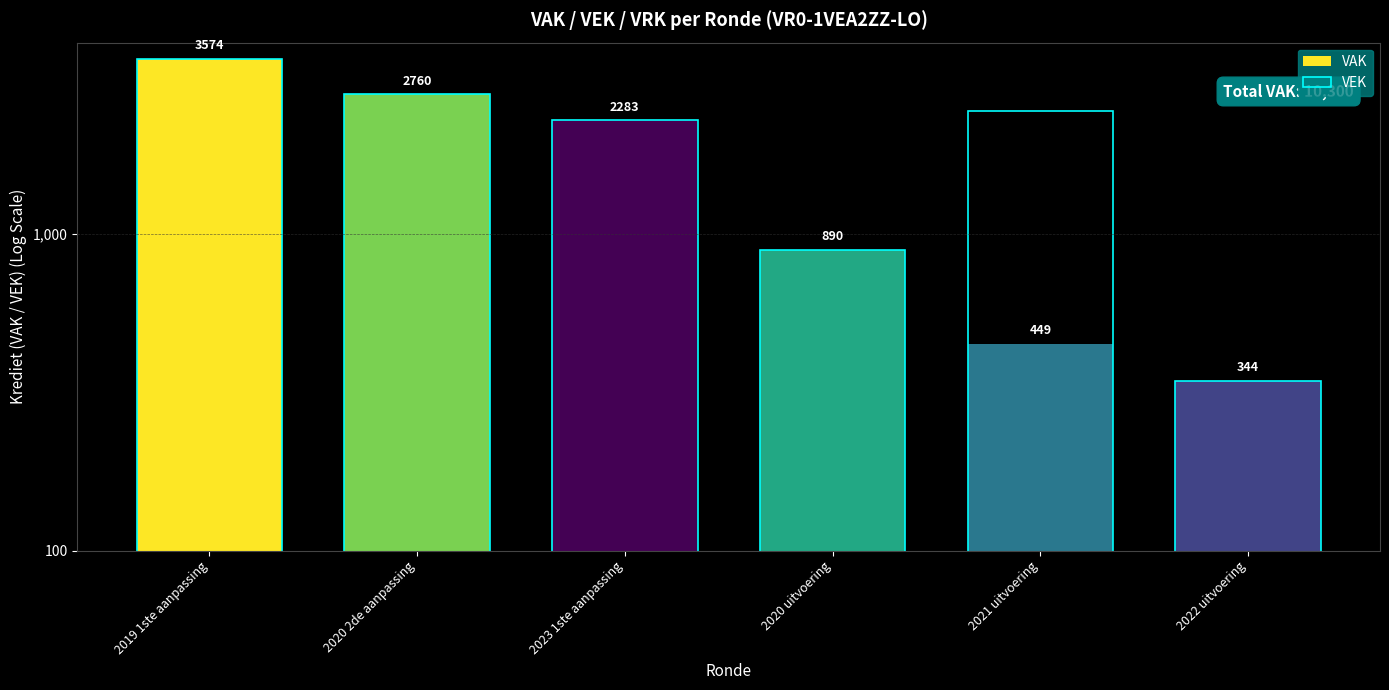

What position from the right is 2019 1ste aanpassing?

6